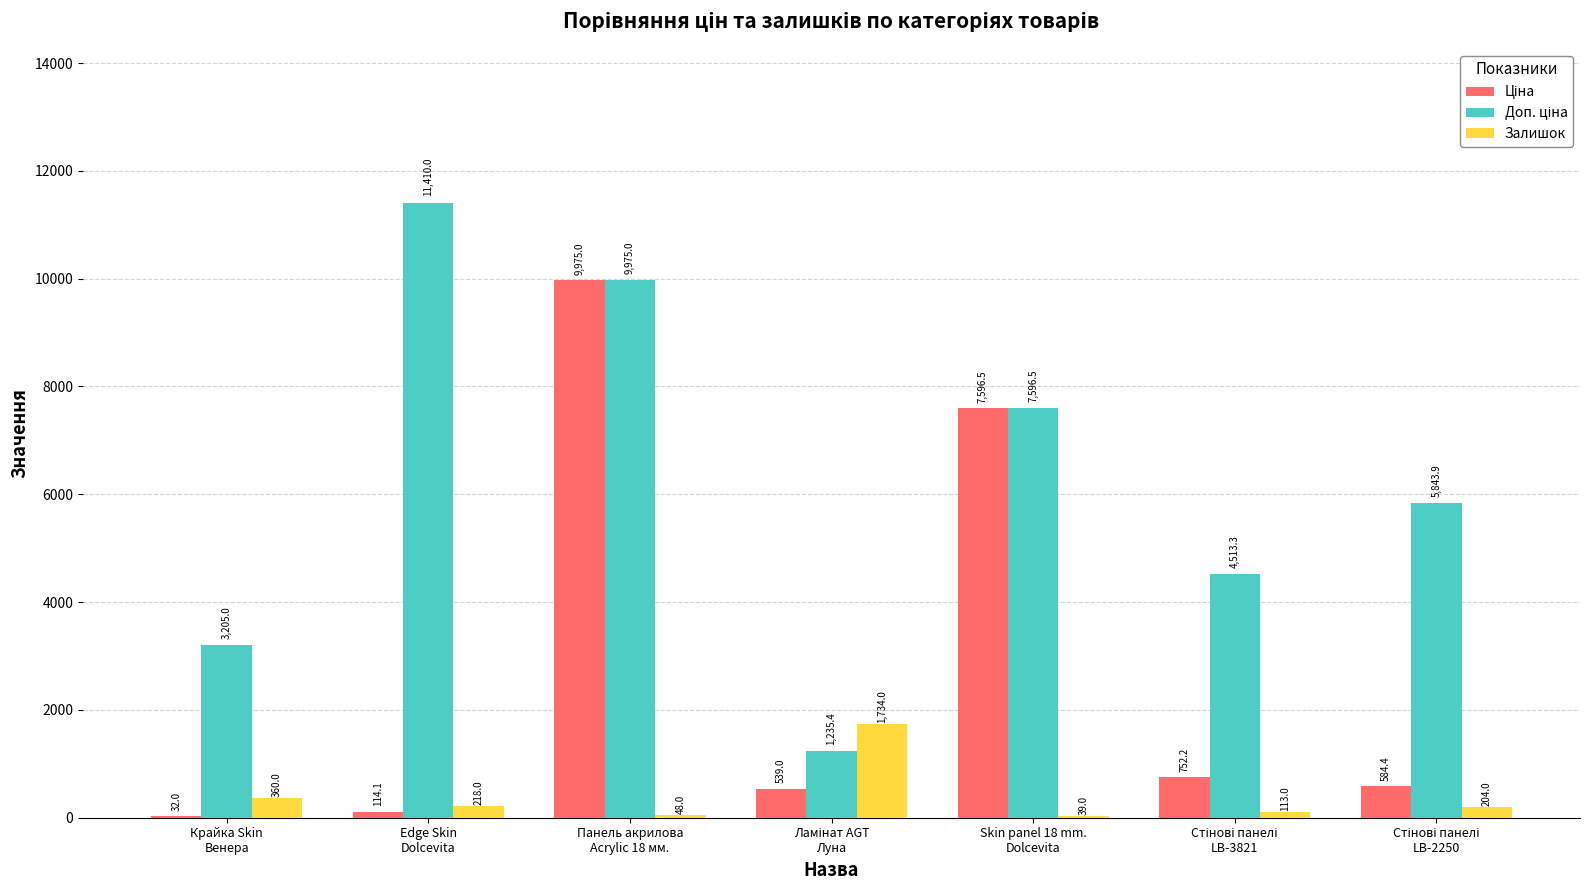

What is the maximum value shown in the chart?

11410.0